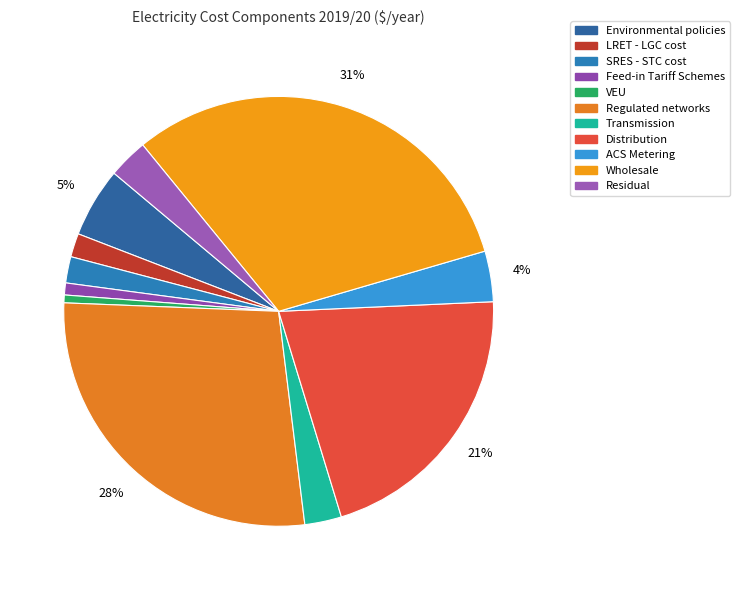

Count the number of slices in the pie.

11